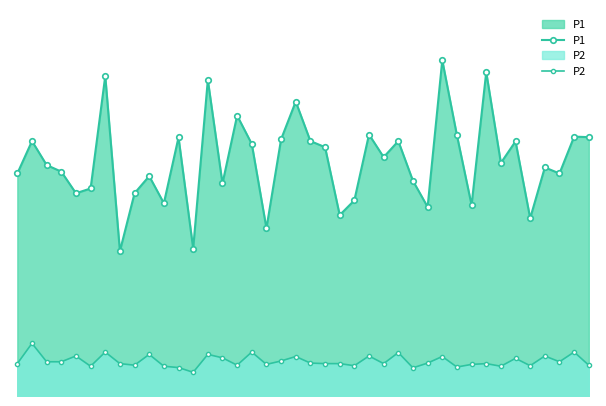

True or false: P2 and P1 cross at least once.

False